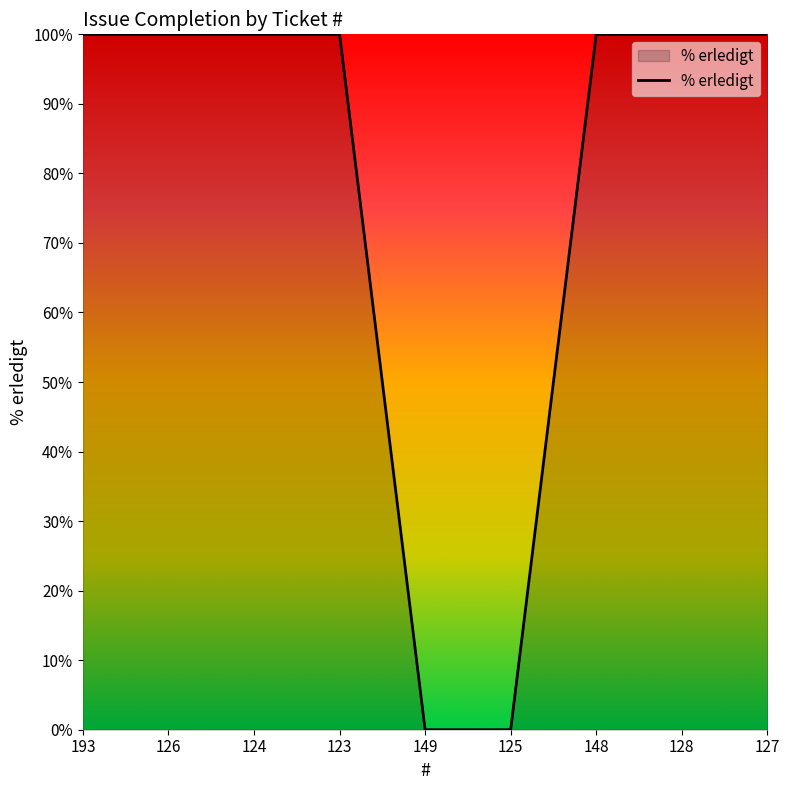

The chart shows a value of 29 at 123. True or false?

False